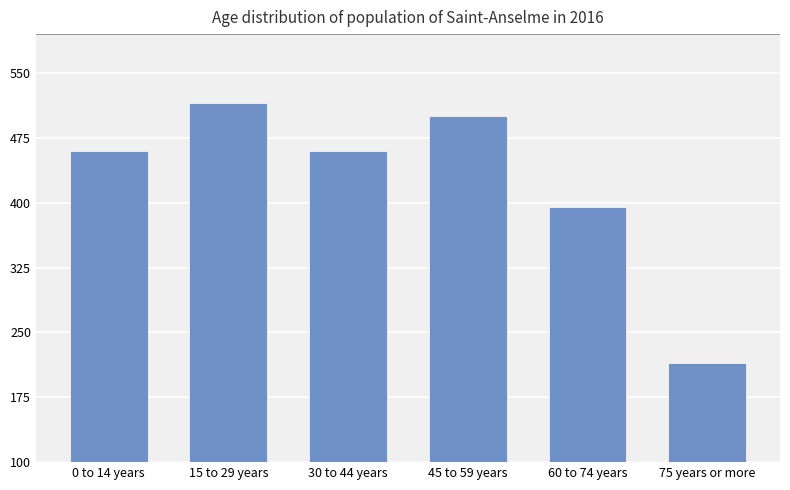

Which has a higher value, 0 to 14 years or 75 years or more?

0 to 14 years